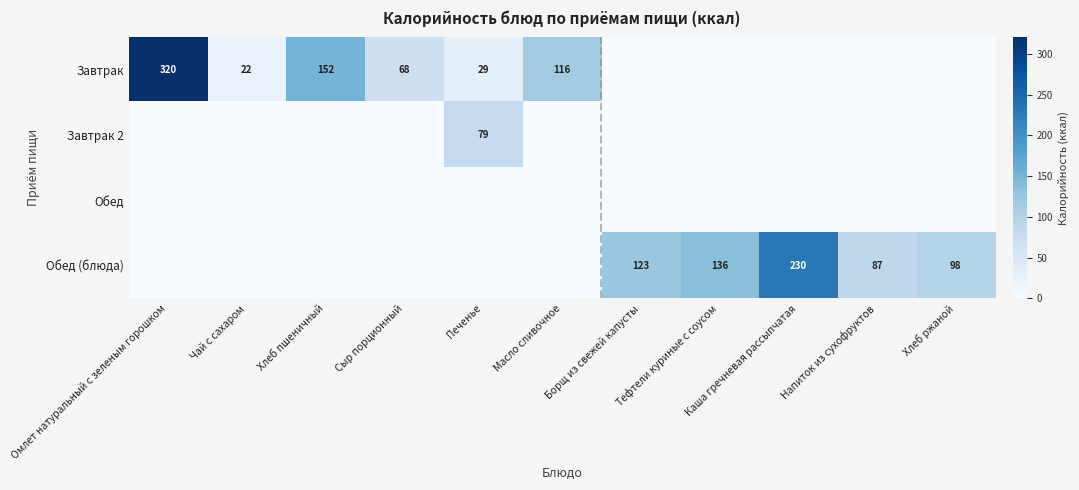

What is the sum of the Обед (блюда) values at Хлеб ржаной and Тефтели куриные с соусом?

234